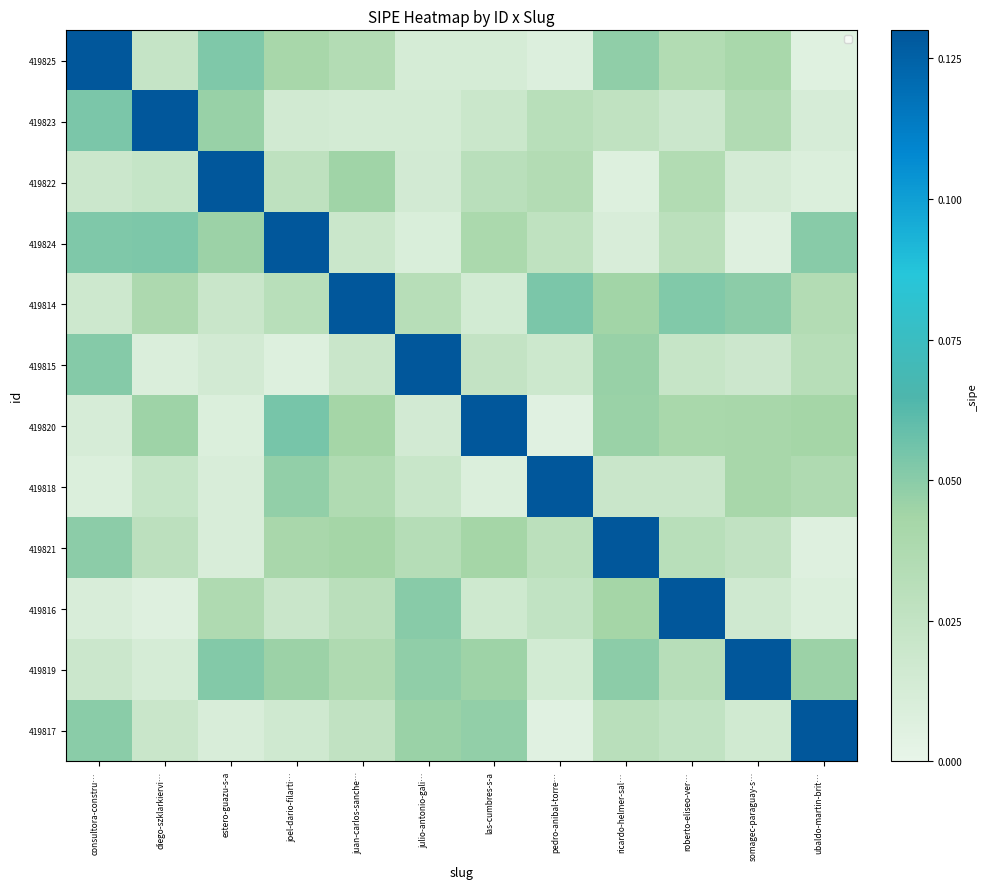

Reading left to right, extract all data points from this chart.

419825: consultora-constru…=0.1	diego-szklarkiervi…=0.0	estero-guazu-s-a=0.1	joel-dario-filarti…=0.0	juan-carlos-sanche…=0.0	julio-antonio-gali…=0.0	las-cumbres-s-a=0.0	pedro-anibal-torre…=0.0	ricardo-helmer-sal…=0.0	roberto-eliseo-ver…=0.0	somagec-paraguay-s…=0.0	ubaldo-martin-brit…=0.0
419823: consultora-constru…=0.1	diego-szklarkiervi…=0.1	estero-guazu-s-a=0.0	joel-dario-filarti…=0.0	juan-carlos-sanche…=0.0	julio-antonio-gali…=0.0	las-cumbres-s-a=0.0	pedro-anibal-torre…=0.0	ricardo-helmer-sal…=0.0	roberto-eliseo-ver…=0.0	somagec-paraguay-s…=0.0	ubaldo-martin-brit…=0.0
419822: consultora-constru…=0.0	diego-szklarkiervi…=0.0	estero-guazu-s-a=0.1	joel-dario-filarti…=0.0	juan-carlos-sanche…=0.0	julio-antonio-gali…=0.0	las-cumbres-s-a=0.0	pedro-anibal-torre…=0.0	ricardo-helmer-sal…=0.0	roberto-eliseo-ver…=0.0	somagec-paraguay-s…=0.0	ubaldo-martin-brit…=0.0
419824: consultora-constru…=0.1	diego-szklarkiervi…=0.1	estero-guazu-s-a=0.0	joel-dario-filarti…=0.1	juan-carlos-sanche…=0.0	julio-antonio-gali…=0.0	las-cumbres-s-a=0.0	pedro-anibal-torre…=0.0	ricardo-helmer-sal…=0.0	roberto-eliseo-ver…=0.0	somagec-paraguay-s…=0.0	ubaldo-martin-brit…=0.1
419814: consultora-constru…=0.0	diego-szklarkiervi…=0.0	estero-guazu-s-a=0.0	joel-dario-filarti…=0.0	juan-carlos-sanche…=0.1	julio-antonio-gali…=0.0	las-cumbres-s-a=0.0	pedro-anibal-torre…=0.1	ricardo-helmer-sal…=0.0	roberto-eliseo-ver…=0.1	somagec-paraguay-s…=0.0	ubaldo-martin-brit…=0.0
419815: consultora-constru…=0.1	diego-szklarkiervi…=0.0	estero-guazu-s-a=0.0	joel-dario-filarti…=0.0	juan-carlos-sanche…=0.0	julio-antonio-gali…=0.1	las-cumbres-s-a=0.0	pedro-anibal-torre…=0.0	ricardo-helmer-sal…=0.0	roberto-eliseo-ver…=0.0	somagec-paraguay-s…=0.0	ubaldo-martin-brit…=0.0
419820: consultora-constru…=0.0	diego-szklarkiervi…=0.0	estero-guazu-s-a=0.0	joel-dario-filarti…=0.1	juan-carlos-sanche…=0.0	julio-antonio-gali…=0.0	las-cumbres-s-a=0.1	pedro-anibal-torre…=0.0	ricardo-helmer-sal…=0.0	roberto-eliseo-ver…=0.0	somagec-paraguay-s…=0.0	ubaldo-martin-brit…=0.0
419818: consultora-constru…=0.0	diego-szklarkiervi…=0.0	estero-guazu-s-a=0.0	joel-dario-filarti…=0.0	juan-carlos-sanche…=0.0	julio-antonio-gali…=0.0	las-cumbres-s-a=0.0	pedro-anibal-torre…=0.1	ricardo-helmer-sal…=0.0	roberto-eliseo-ver…=0.0	somagec-paraguay-s…=0.0	ubaldo-martin-brit…=0.0
419821: consultora-constru…=0.0	diego-szklarkiervi…=0.0	estero-guazu-s-a=0.0	joel-dario-filarti…=0.0	juan-carlos-sanche…=0.0	julio-antonio-gali…=0.0	las-cumbres-s-a=0.0	pedro-anibal-torre…=0.0	ricardo-helmer-sal…=0.1	roberto-eliseo-ver…=0.0	somagec-paraguay-s…=0.0	ubaldo-martin-brit…=0.0
419816: consultora-constru…=0.0	diego-szklarkiervi…=0.0	estero-guazu-s-a=0.0	joel-dario-filarti…=0.0	juan-carlos-sanche…=0.0	julio-antonio-gali…=0.1	las-cumbres-s-a=0.0	pedro-anibal-torre…=0.0	ricardo-helmer-sal…=0.0	roberto-eliseo-ver…=0.1	somagec-paraguay-s…=0.0	ubaldo-martin-brit…=0.0
419819: consultora-constru…=0.0	diego-szklarkiervi…=0.0	estero-guazu-s-a=0.1	joel-dario-filarti…=0.0	juan-carlos-sanche…=0.0	julio-antonio-gali…=0.0	las-cumbres-s-a=0.0	pedro-anibal-torre…=0.0	ricardo-helmer-sal…=0.0	roberto-eliseo-ver…=0.0	somagec-paraguay-s…=0.1	ubaldo-martin-brit…=0.0
419817: consultora-constru…=0.0	diego-szklarkiervi…=0.0	estero-guazu-s-a=0.0	joel-dario-filarti…=0.0	juan-carlos-sanche…=0.0	julio-antonio-gali…=0.0	las-cumbres-s-a=0.0	pedro-anibal-torre…=0.0	ricardo-helmer-sal…=0.0	roberto-eliseo-ver…=0.0	somagec-paraguay-s…=0.0	ubaldo-martin-brit…=0.1